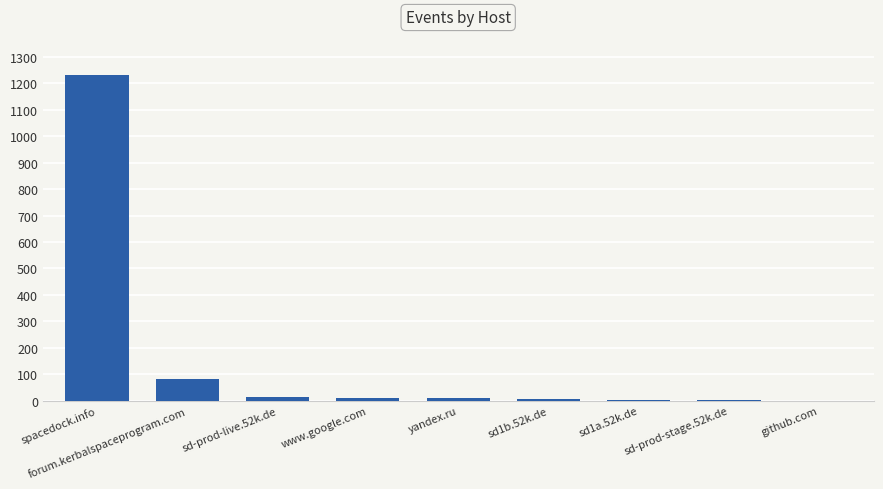

What is the difference between the values at www.google.com and sd1a.52k.de?

9